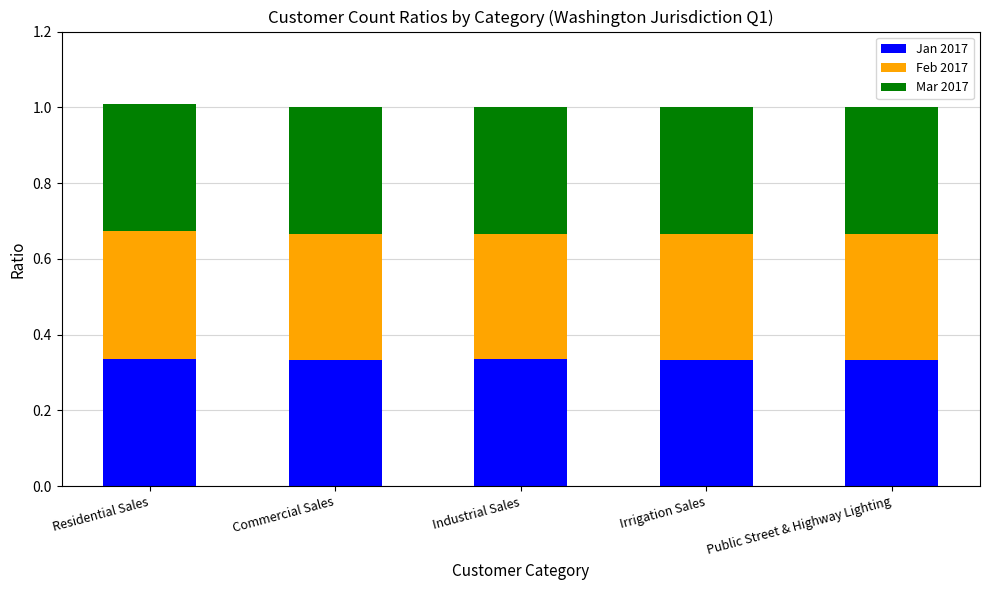

What is the total value across all series at Residential Sales?

1.0